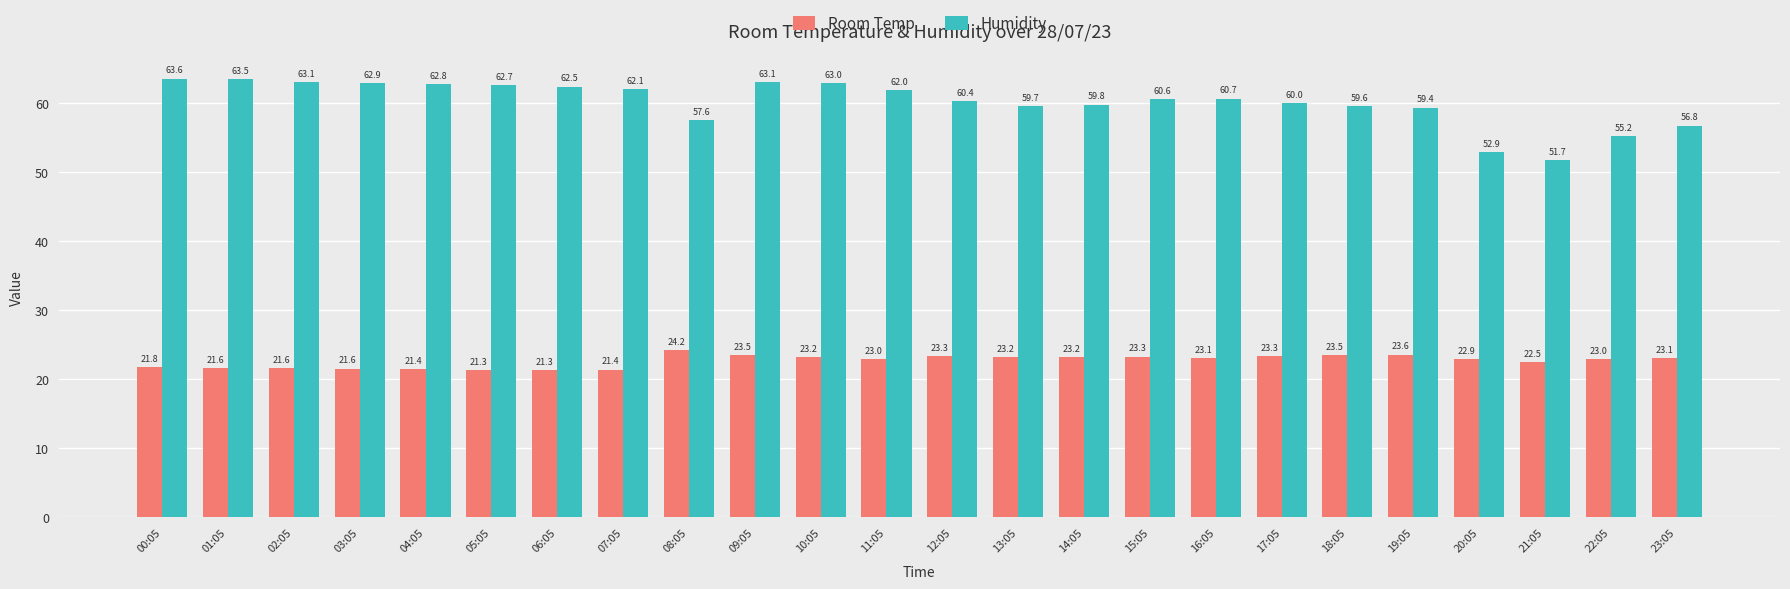

What is the sum of the Room Temp values at 06:05 and 09:05?

44.8